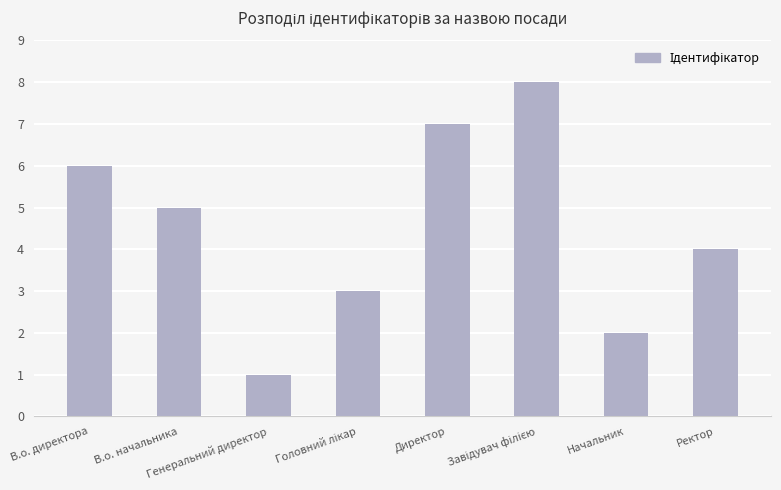

Reading right to left, extract all data points from this chart.

4	2	8	7	3	1	5	6